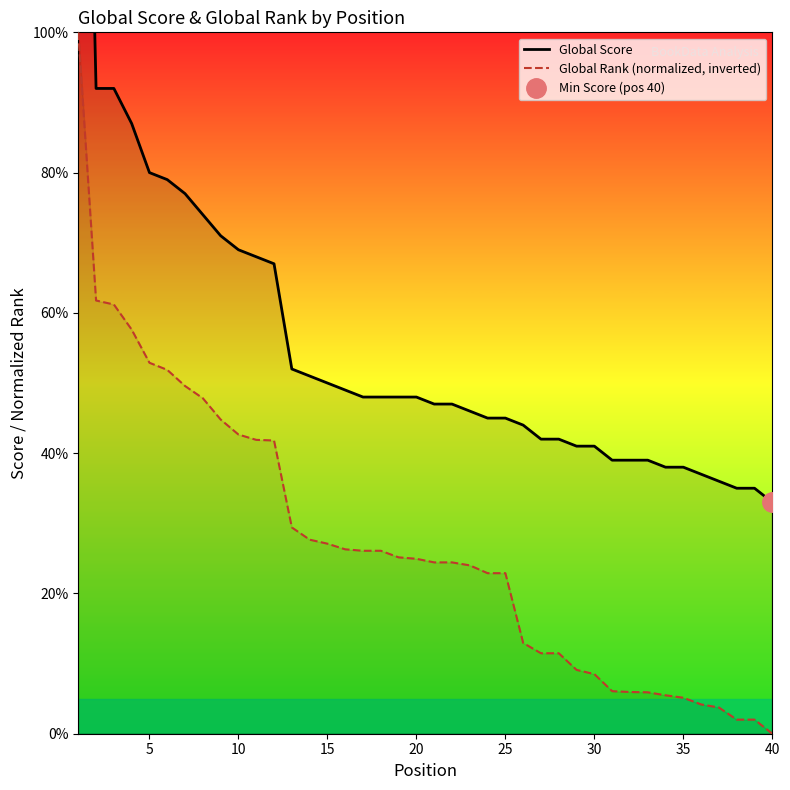

True or false: Global Rank (normalized, inverted) and Global Score cross at least once.

False